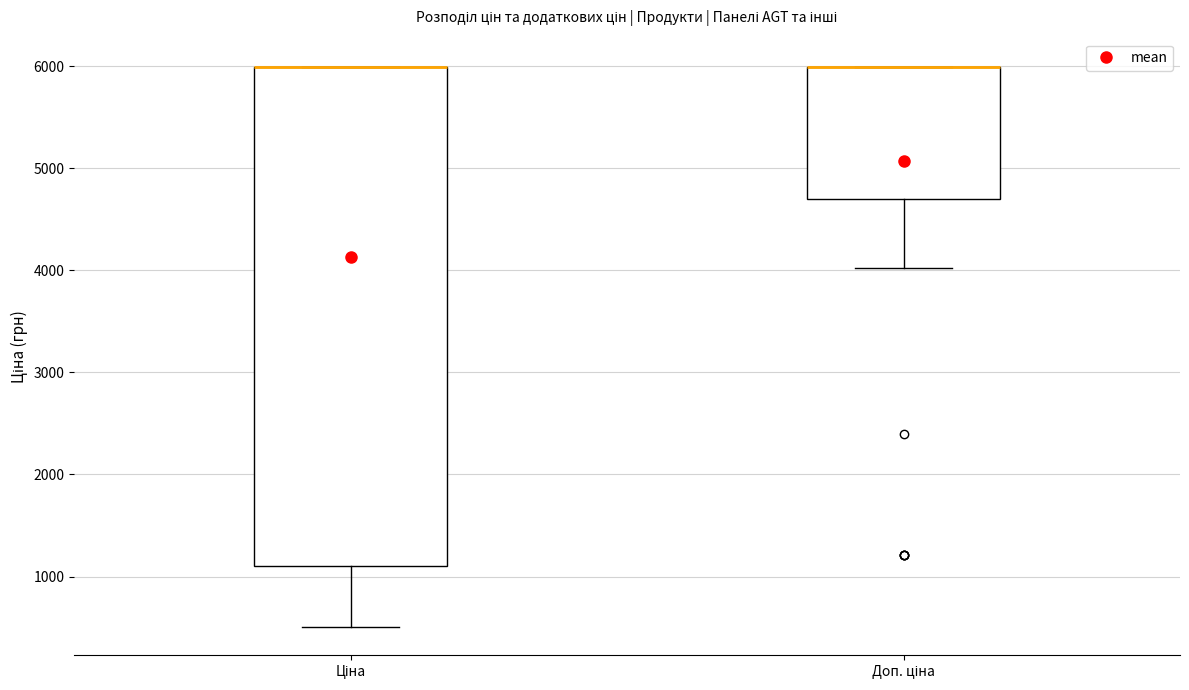

Reading left to right, transcribe this box plot: for each box, give where its median line is, the range the box spans, and where its two whiskers end, as read against the y-axis. The values are not printed on the chart, so give them approximately, as read against the axis.

Ціна: median 6000 (drawn on the box's upper edge), box 1100 to 6000, whiskers 500 to 6000
Доп. ціна: median 6000 (drawn on the box's upper edge), box 4700 to 6000, whiskers 4000 to 6000